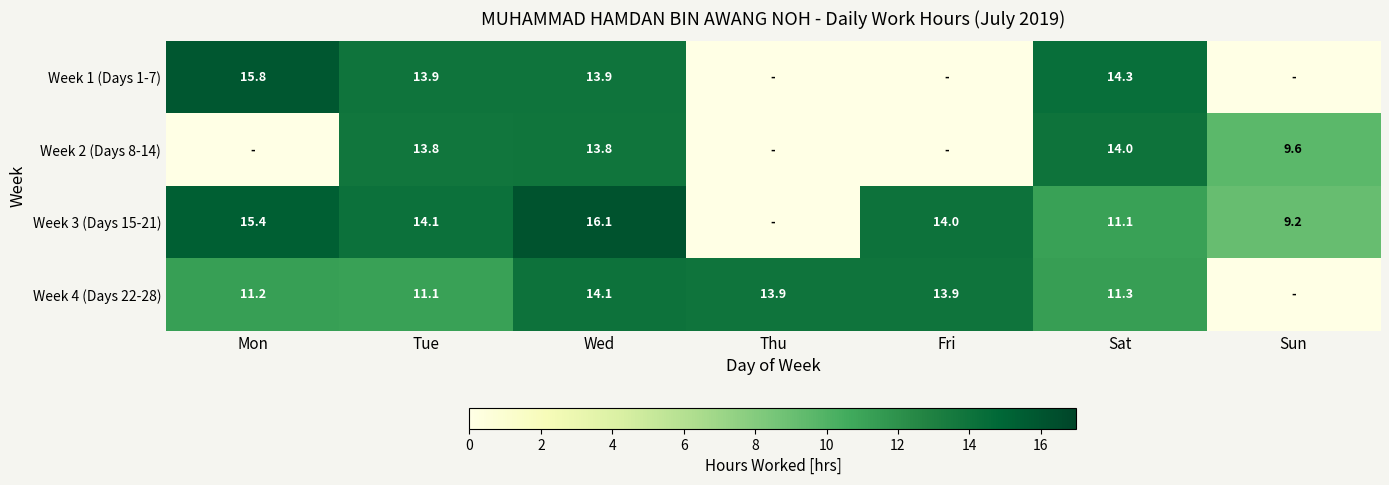

What is the difference between the Week 1 (Days 1-7) values at Sat and Tue?

0.4